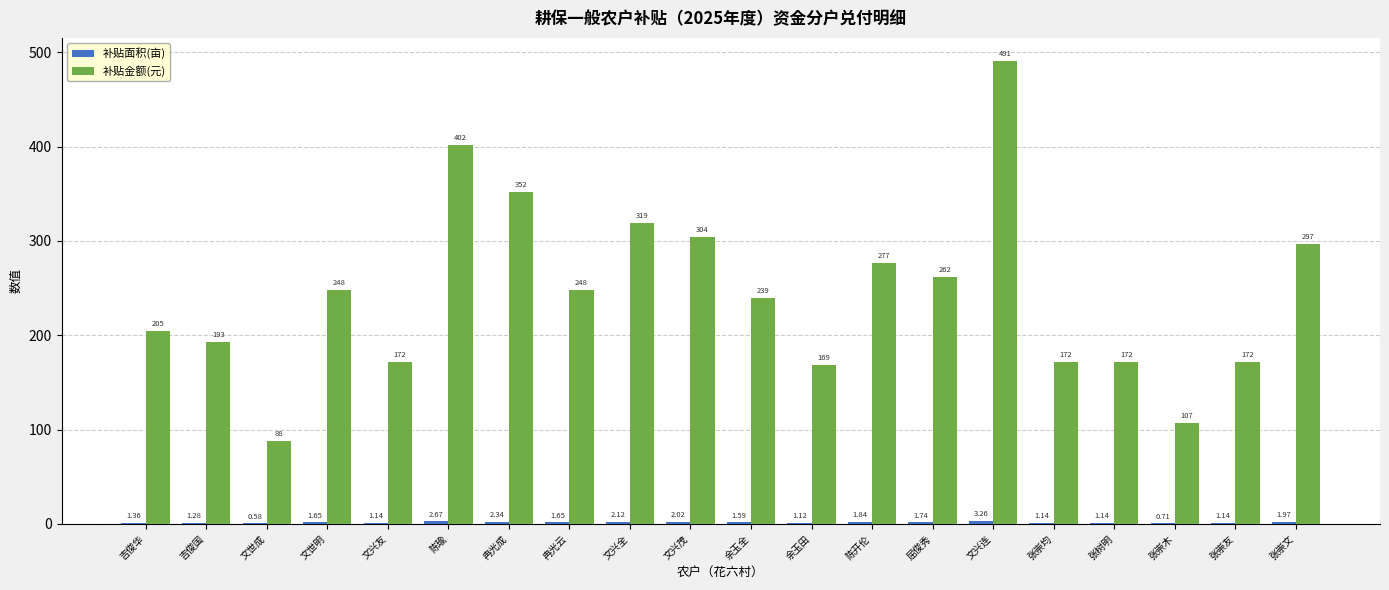

Between 吉俊国 and 文兴连, which series saw the biggest shift?

补贴金额(元)